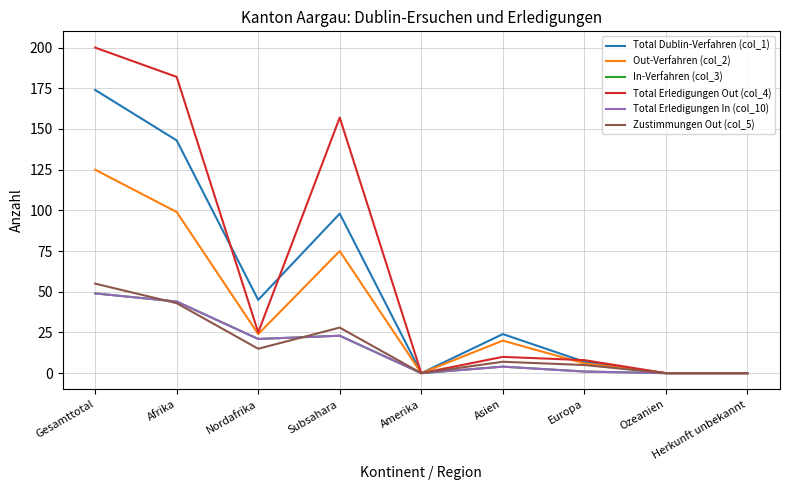

Rank the series at Asien from highest to lowest value.

Total Dublin-Verfahren (col_1), Out-Verfahren (col_2), Total Erledigungen Out (col_4), Zustimmungen Out (col_5), In-Verfahren (col_3), Total Erledigungen In (col_10)